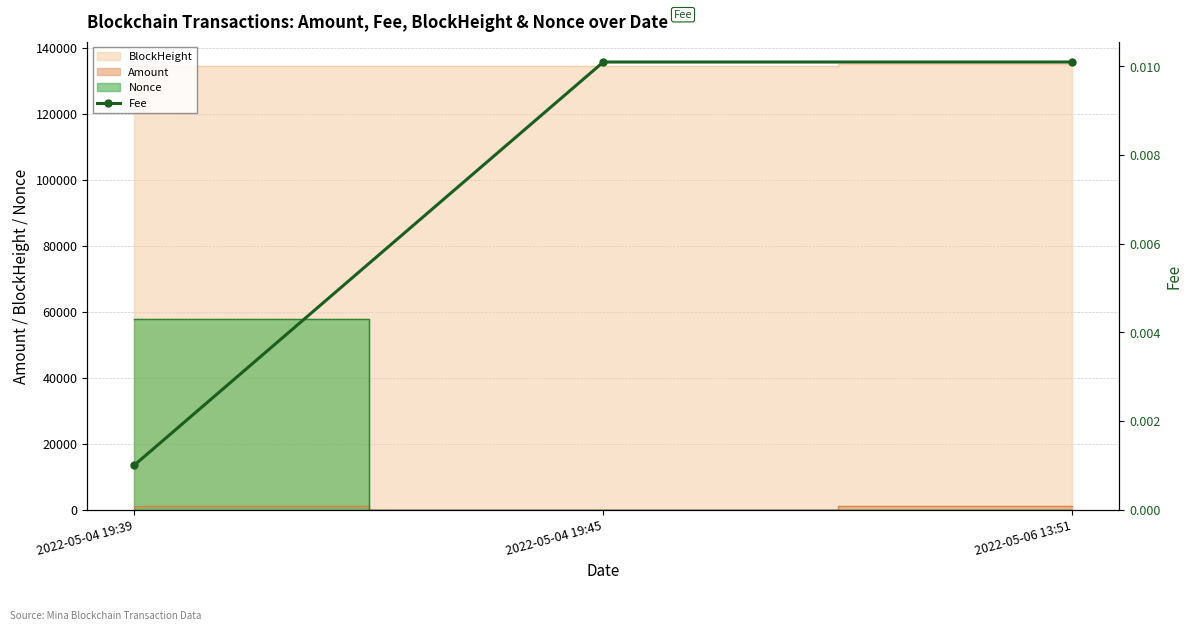

How many values are between 0 and 1?

3